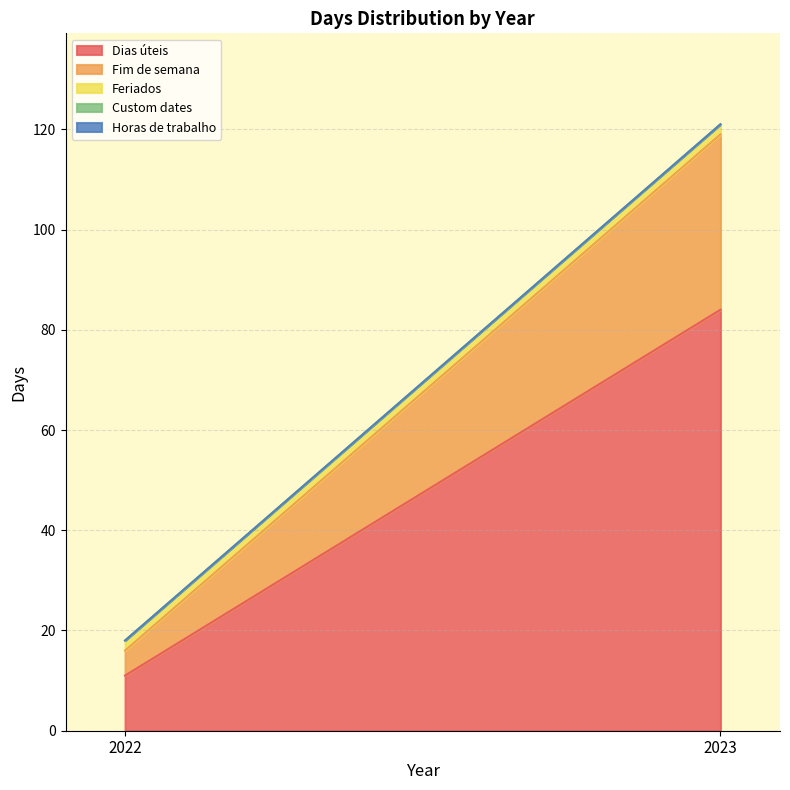

Rank the series by their maximum value, from lowest to highest.

Custom dates, Horas de trabalho, Feriados, Fim de semana, Dias úteis